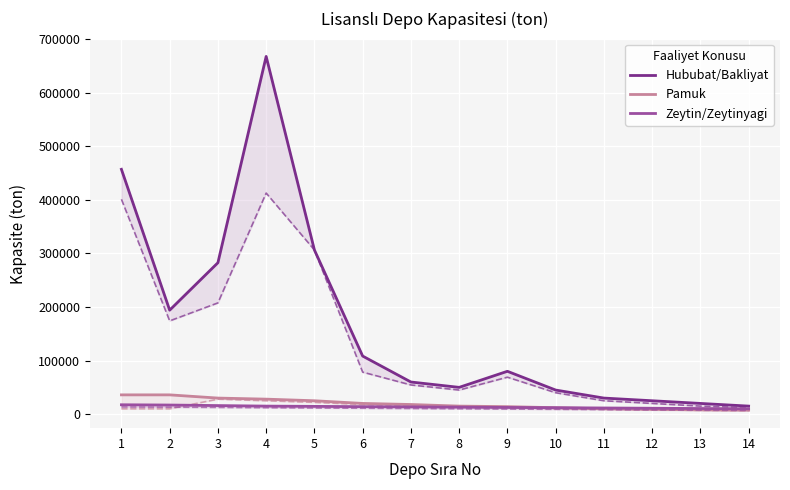

What is the difference between the Zeytin/Zeytinyagi values at 3 and 1?

1500